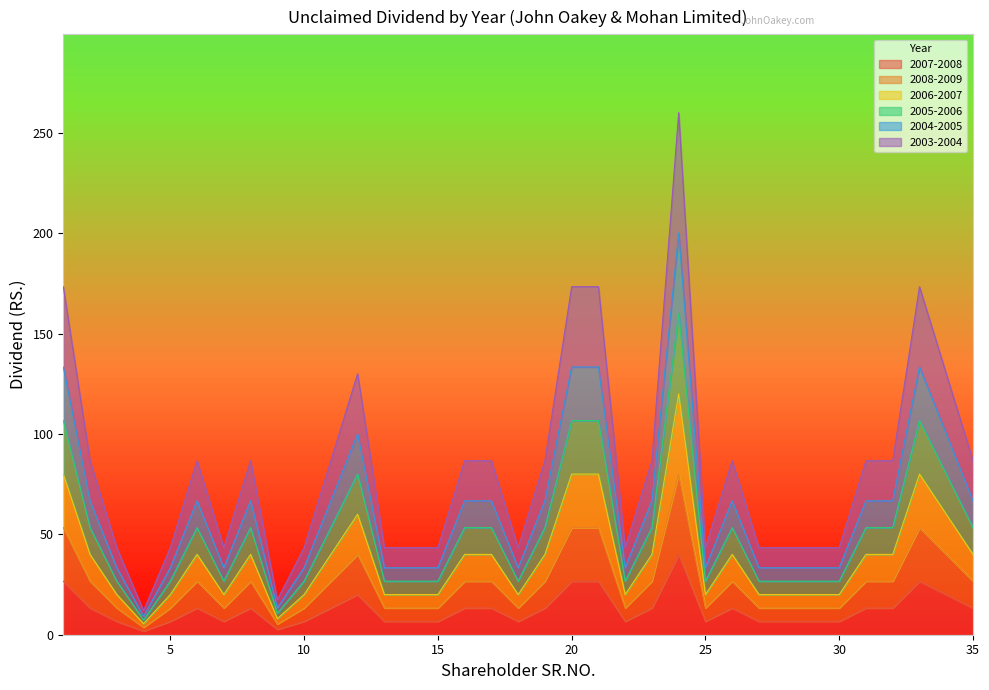

What are all the series names shown in the legend?

2007-2008, 2008-2009, 2006-2007, 2005-2006, 2004-2005, 2003-2004